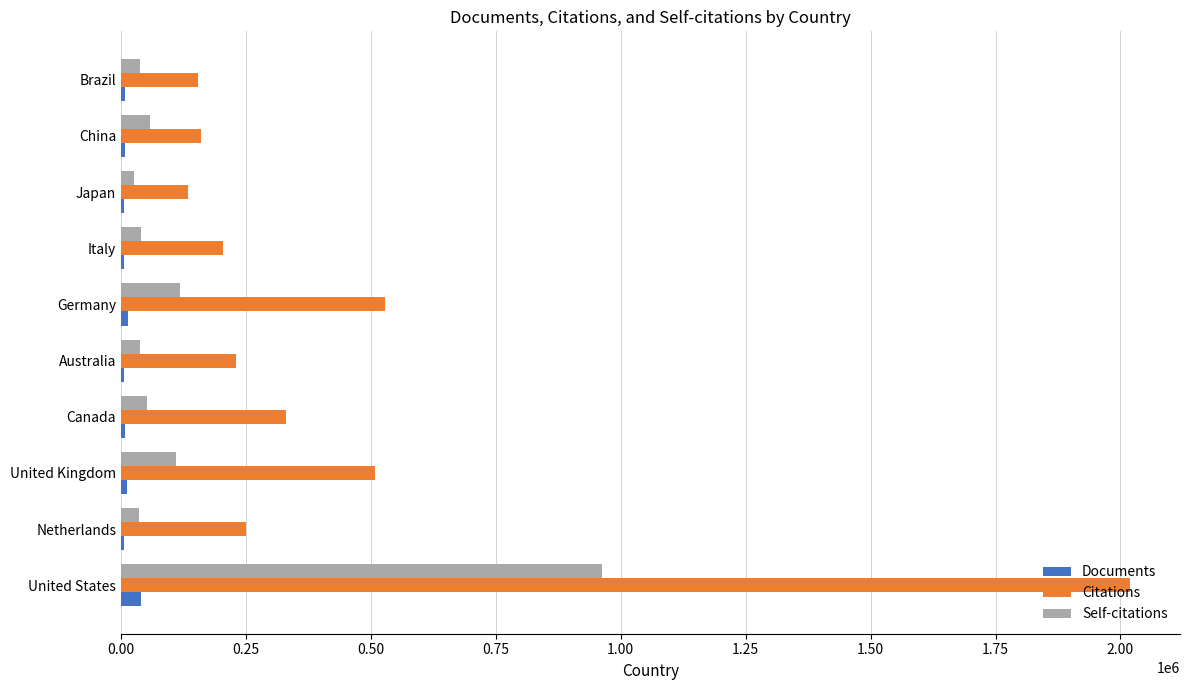

At which category is the sum across all series the highest?

United States